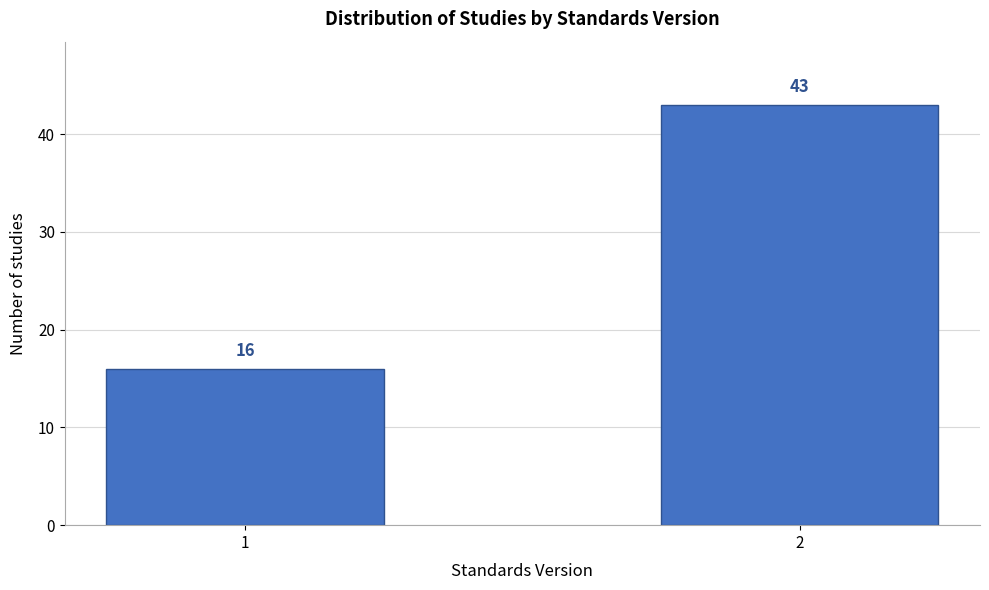

Reading left to right, list all the values displayed in this chart.

1=16	2=43